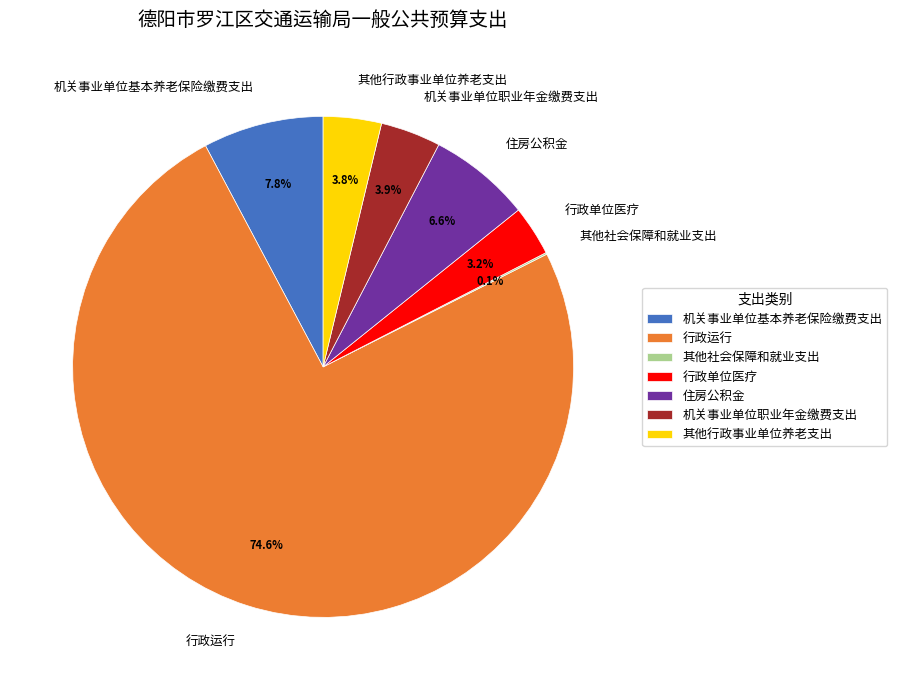

Between 机关事业单位基本养老保险缴费支出 and 住房公积金, which is larger?

机关事业单位基本养老保险缴费支出